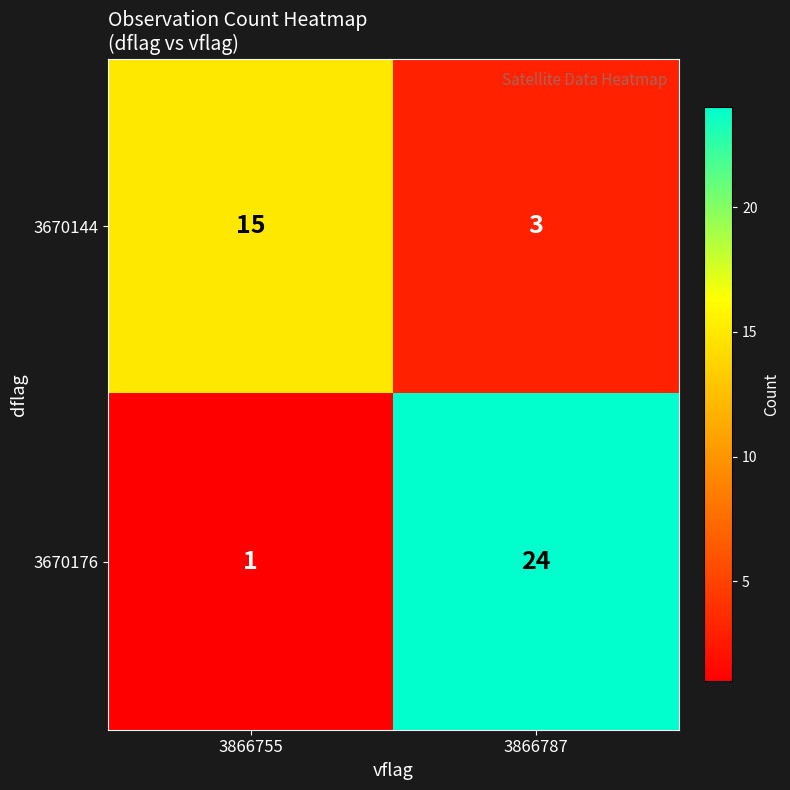

Rank the series by their average value, from highest to lowest.

3670176, 3670144